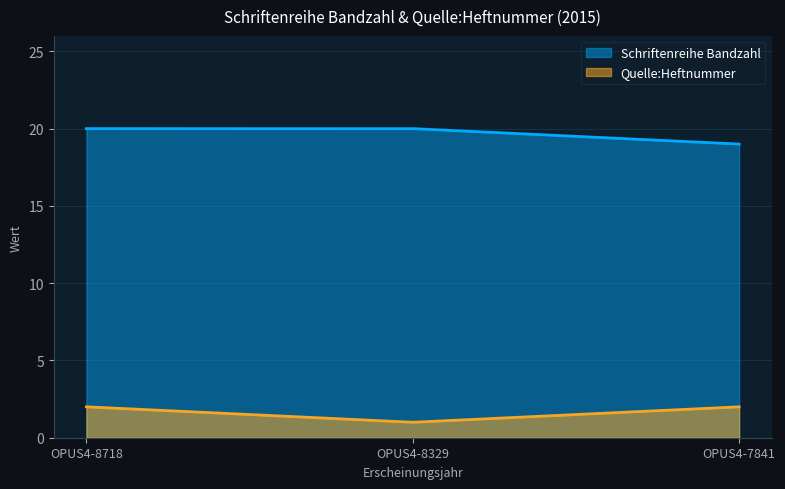

True or false: Schriftenreihe Bandzahl has a value of 9 at OPUS4-8718.

False